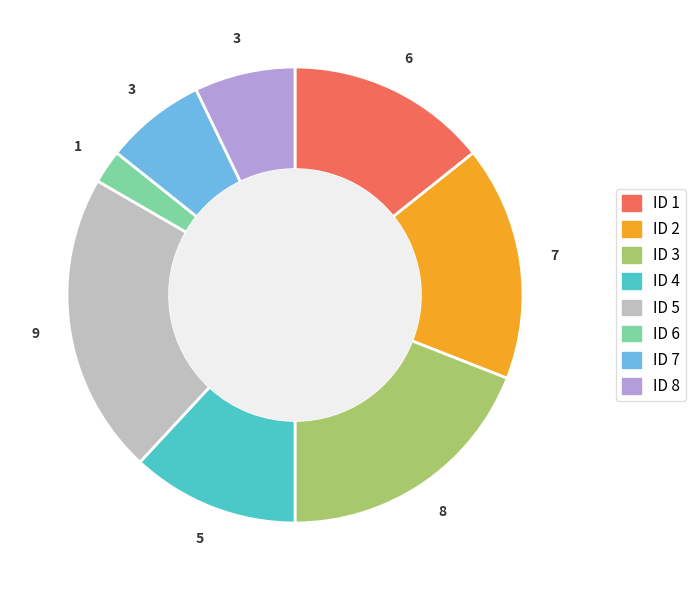

Is there a majority slice in this chart?

No